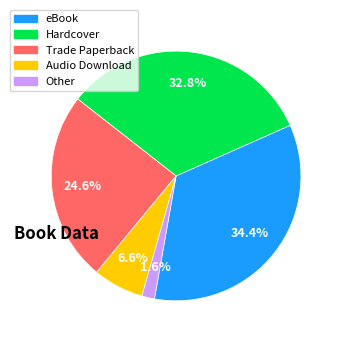

How much of the chart is everything except Audio Download?

93.4%